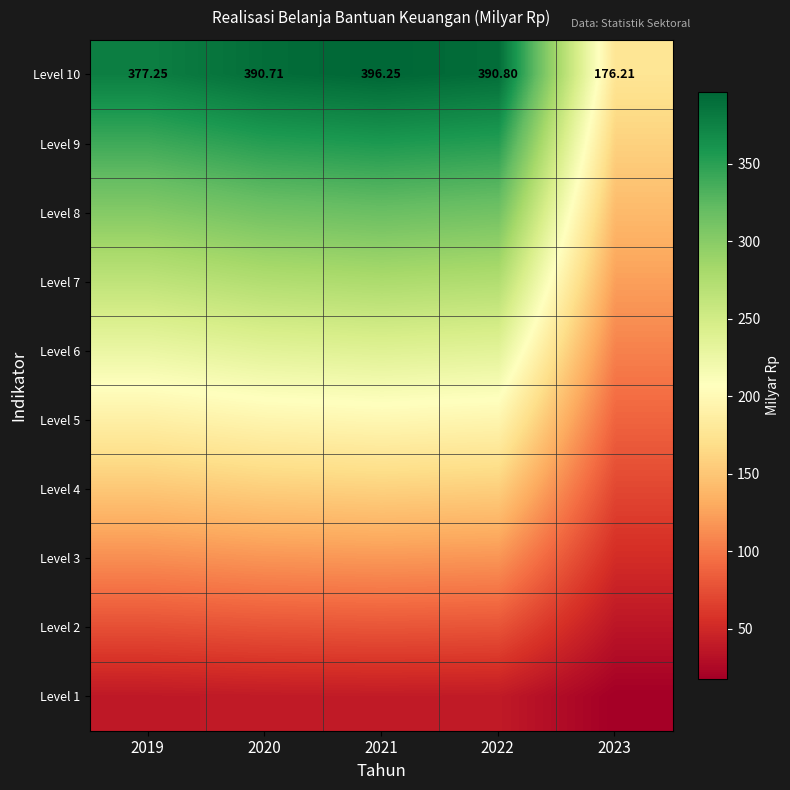

Is it true that Level 5 equals 78.9 at 2019?

False